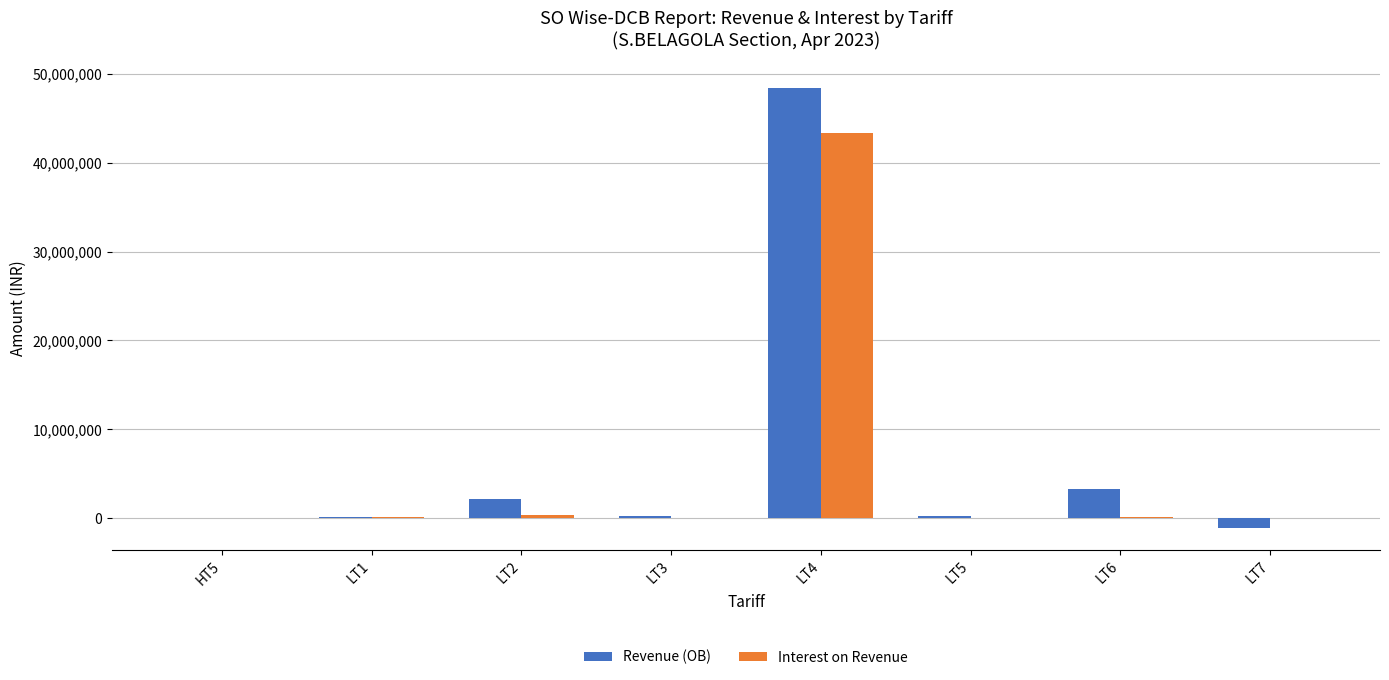

What is the maximum value for Interest on Revenue?

43430763.6